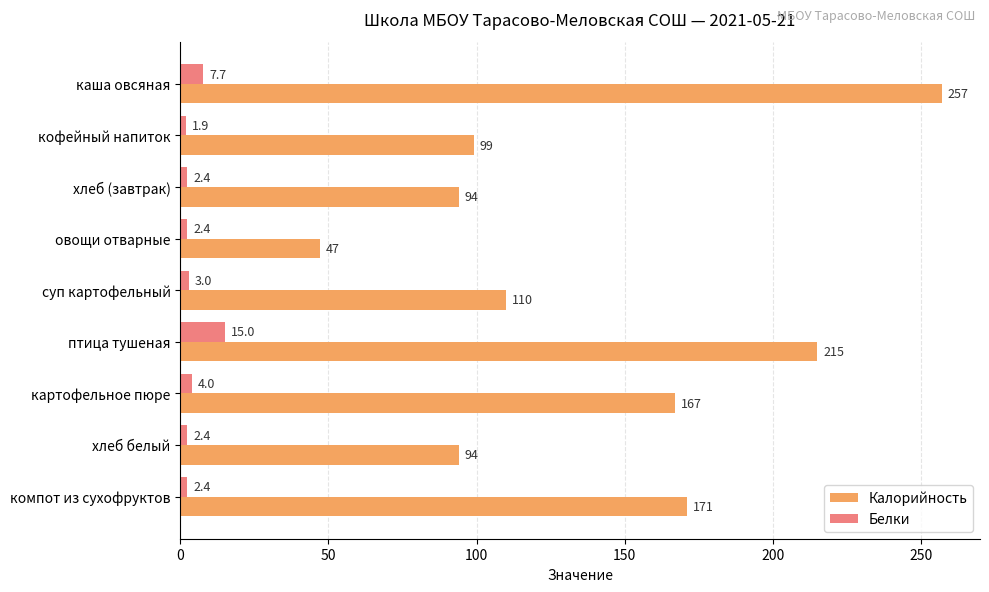

What are all the series names shown in the legend?

Калорийность, Белки